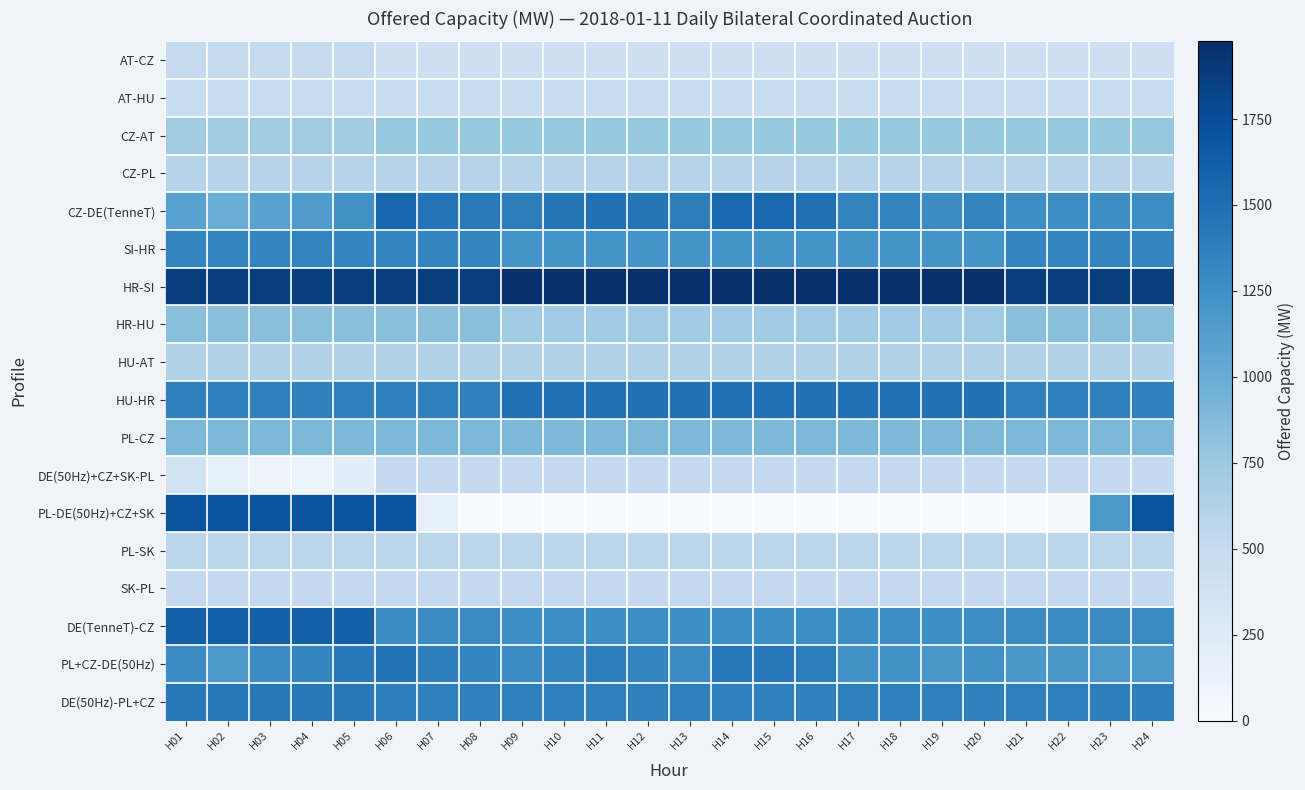

Reading left to right, extract all data points from this chart.

AT-CZ: H01=486	H02=486	H03=486	H04=486	H05=486	H06=422	H07=422	H08=422	H09=422	H10=422	H11=422	H12=422	H13=422	H14=422	H15=422	H16=422	H17=422	H18=422	H19=422	H20=422	H21=422	H22=422	H23=422	H24=422
AT-HU: H01=475	H02=475	H03=475	H04=475	H05=475	H06=475	H07=475	H08=475	H09=475	H10=475	H11=475	H12=475	H13=475	H14=475	H15=475	H16=475	H17=475	H18=475	H19=475	H20=475	H21=475	H22=475	H23=475	H24=475
CZ-AT: H01=714	H02=714	H03=714	H04=714	H05=714	H06=778	H07=778	H08=778	H09=778	H10=778	H11=778	H12=778	H13=778	H14=778	H15=778	H16=778	H17=778	H18=778	H19=778	H20=778	H21=778	H22=778	H23=778	H24=778
CZ-PL: H01=600	H02=600	H03=600	H04=600	H05=600	H06=600	H07=600	H08=600	H09=600	H10=600	H11=600	H12=600	H13=600	H14=600	H15=600	H16=600	H17=600	H18=600	H19=600	H20=600	H21=600	H22=600	H23=600	H24=600
CZ-DE(TenneT): H01=1090	H02=990	H03=1090	H04=1140	H05=1240	H06=1565	H07=1465	H08=1415	H09=1388	H10=1438	H11=1488	H12=1438	H13=1388	H14=1538	H15=1538	H16=1488	H17=1338	H18=1338	H19=1288	H20=1328	H21=1265	H22=1265	H23=1265	H24=1265
SI-HR: H01=1329	H02=1329	H03=1329	H04=1329	H05=1329	H06=1329	H07=1329	H08=1329	H09=1224	H10=1224	H11=1224	H12=1224	H13=1224	H14=1224	H15=1224	H16=1224	H17=1224	H18=1224	H19=1224	H20=1224	H21=1329	H22=1329	H23=1329	H24=1329
HR-SI: H01=1871	H02=1871	H03=1871	H04=1871	H05=1871	H06=1871	H07=1871	H08=1871	H09=1976	H10=1976	H11=1976	H12=1976	H13=1976	H14=1976	H15=1976	H16=1976	H17=1976	H18=1976	H19=1976	H20=1976	H21=1871	H22=1871	H23=1871	H24=1871
HR-HU: H01=836	H02=836	H03=836	H04=836	H05=836	H06=836	H07=836	H08=836	H09=721	H10=721	H11=721	H12=721	H13=721	H14=721	H15=721	H16=721	H17=721	H18=721	H19=721	H20=721	H21=836	H22=836	H23=836	H24=836
HU-AT: H01=625	H02=625	H03=625	H04=625	H05=625	H06=625	H07=625	H08=625	H09=625	H10=625	H11=625	H12=625	H13=625	H14=625	H15=625	H16=625	H17=625	H18=625	H19=625	H20=625	H21=625	H22=625	H23=625	H24=625
HU-HR: H01=1364	H02=1364	H03=1364	H04=1364	H05=1364	H06=1364	H07=1364	H08=1364	H09=1479	H10=1479	H11=1479	H12=1479	H13=1479	H14=1479	H15=1479	H16=1479	H17=1479	H18=1479	H19=1479	H20=1479	H21=1364	H22=1364	H23=1364	H24=1364
PL-CZ: H01=900	H02=900	H03=900	H04=900	H05=900	H06=900	H07=900	H08=900	H09=900	H10=900	H11=900	H12=900	H13=900	H14=900	H15=900	H16=900	H17=900	H18=900	H19=900	H20=900	H21=900	H22=900	H23=900	H24=900
DE(50Hz)+CZ+SK-PL: H01=385	H02=174	H03=112	H04=108	H05=212	H06=496	H07=500	H08=500	H09=500	H10=500	H11=500	H12=500	H13=500	H14=500	H15=500	H16=500	H17=500	H18=500	H19=500	H20=500	H21=500	H22=500	H23=500	H24=500
PL-DE(50Hz)+CZ+SK: H01=1700	H02=1700	H03=1700	H04=1700	H05=1700	H06=1700	H07=181	H08=0	H09=0	H10=0	H11=0	H12=0	H13=0	H14=0	H15=0	H16=0	H17=0	H18=0	H19=0	H20=0	H21=0	H22=50	H23=1174	H24=1700
PL-SK: H01=550	H02=550	H03=550	H04=550	H05=550	H06=550	H07=550	H08=550	H09=550	H10=550	H11=550	H12=550	H13=550	H14=550	H15=550	H16=550	H17=550	H18=550	H19=550	H20=550	H21=550	H22=550	H23=550	H24=550
SK-PL: H01=500	H02=500	H03=500	H04=500	H05=500	H06=500	H07=500	H08=500	H09=500	H10=500	H11=500	H12=500	H13=500	H14=500	H15=500	H16=500	H17=500	H18=500	H19=500	H20=500	H21=500	H22=500	H23=500	H24=500
DE(TenneT)-CZ: H01=1610	H02=1610	H03=1610	H04=1610	H05=1610	H06=1285	H07=1285	H08=1285	H09=1262	H10=1262	H11=1262	H12=1262	H13=1262	H14=1262	H15=1262	H16=1262	H17=1262	H18=1262	H19=1262	H20=1272	H21=1285	H22=1285	H23=1285	H24=1285
PL+CZ-DE(50Hz): H01=1274	H02=1174	H03=1274	H04=1324	H05=1424	H06=1473	H07=1381	H08=1331	H09=1283	H10=1333	H11=1383	H12=1333	H13=1283	H14=1433	H15=1433	H16=1383	H17=1233	H18=1233	H19=1183	H20=1233	H21=1181	H22=1181	H23=1173	H24=1173
DE(50Hz)-PL+CZ: H01=1426	H02=1426	H03=1426	H04=1426	H05=1426	H06=1377	H07=1369	H08=1369	H09=1367	H10=1367	H11=1367	H12=1367	H13=1367	H14=1367	H15=1367	H16=1367	H17=1367	H18=1367	H19=1367	H20=1367	H21=1369	H22=1369	H23=1377	H24=1377